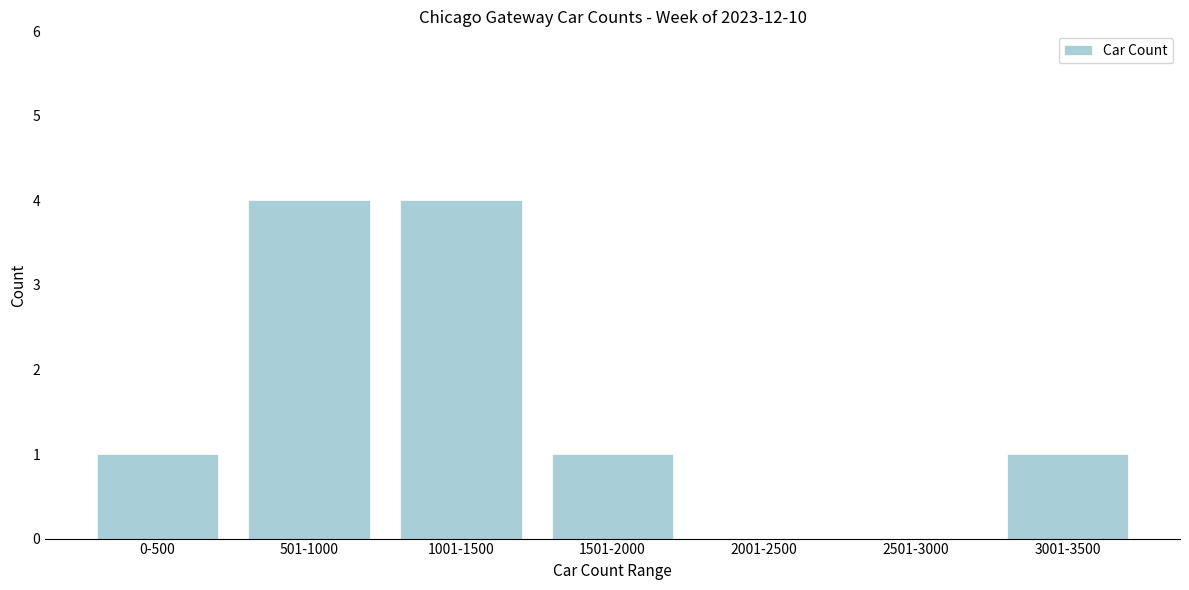

Reading left to right, transcribe all the data shown in this chart.

0-500=1	501-1000=4	1001-1500=4	1501-2000=1	2001-2500=0	2501-3000=0	3001-3500=1